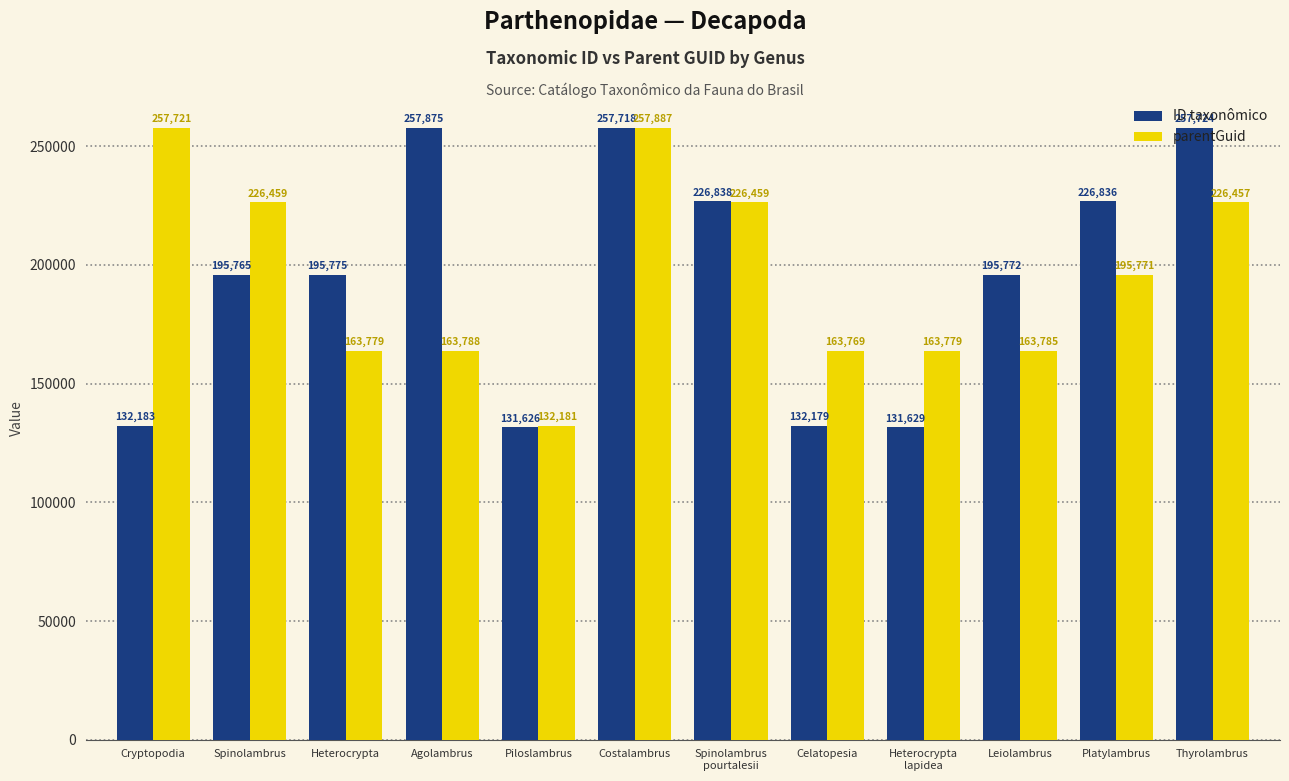

The value of ID taxonômico at Celatopesia is 74613. True or false?

False